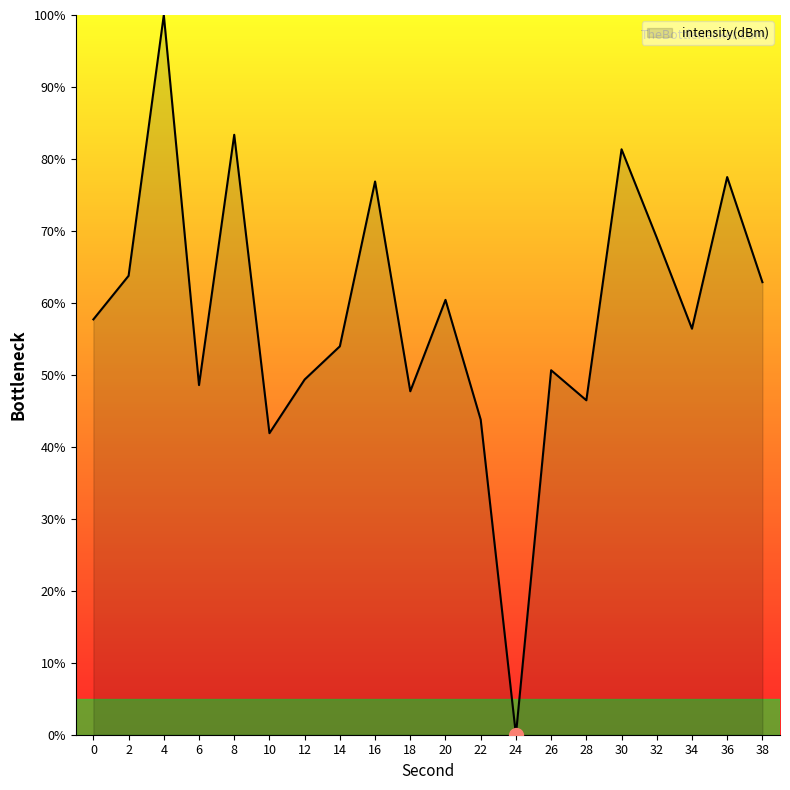

Between 16 and 8, which is larger?

8